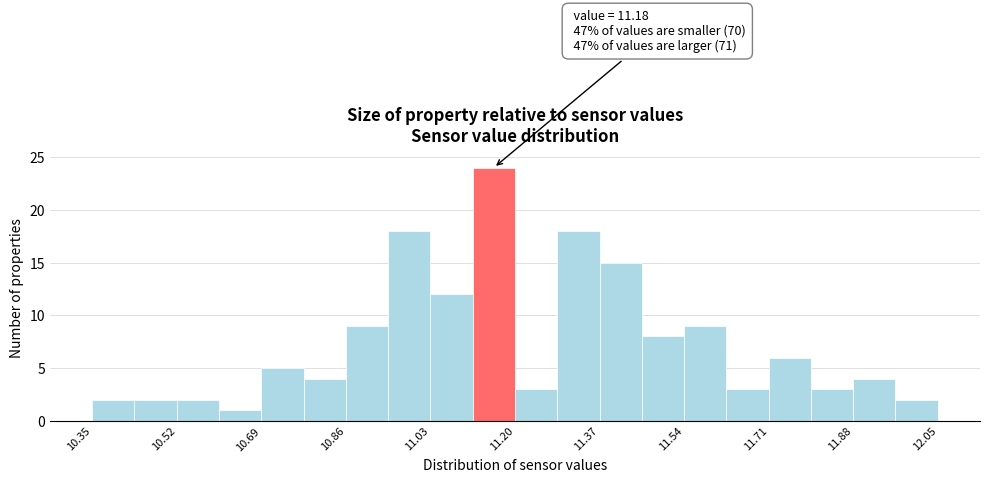

Over which range of the x-axis is the bar tallest?

11.115 to 11.200